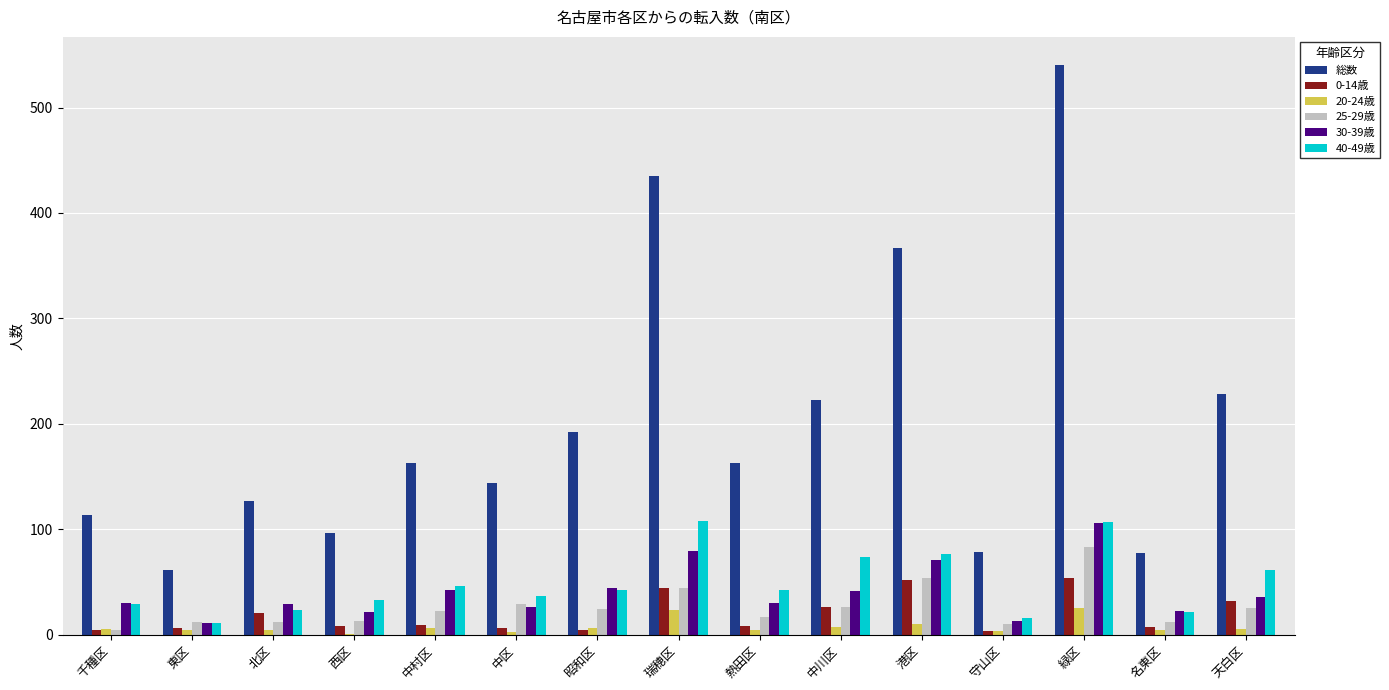

The value of 40-49歳 at 瑞穂区 is 39. True or false?

False